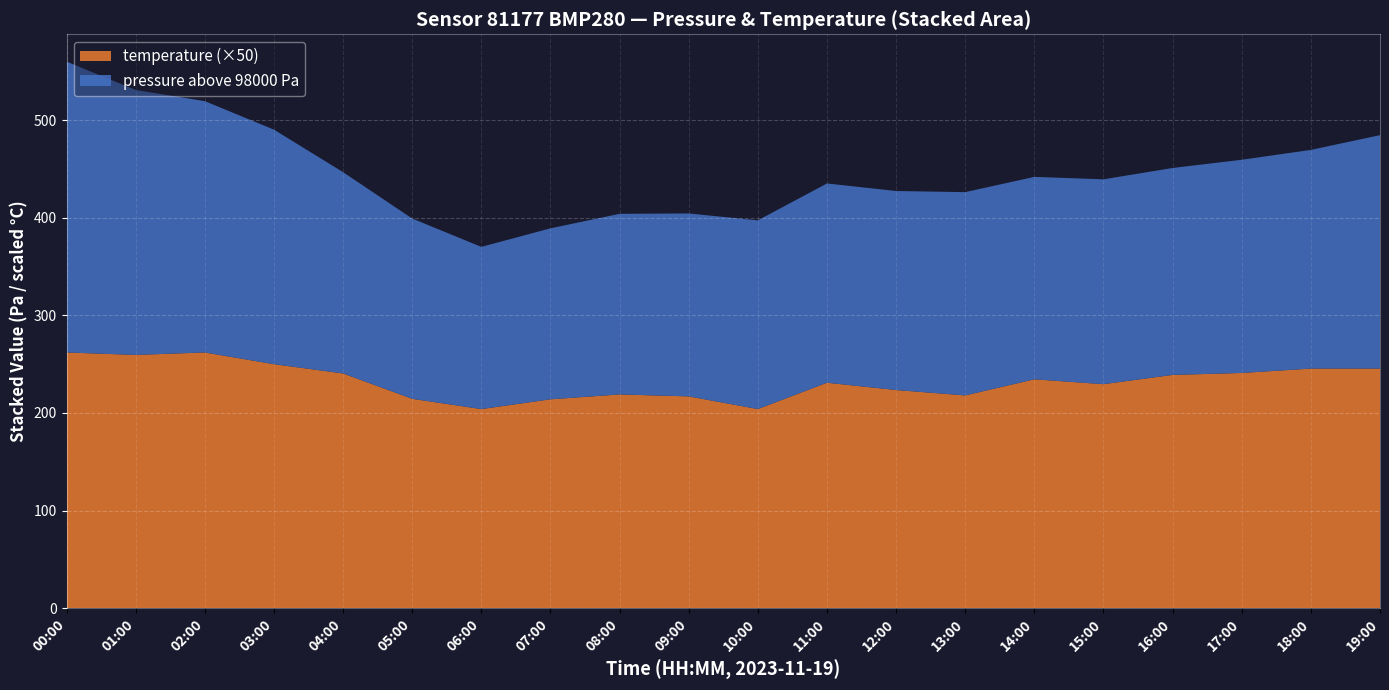

At which category is the sum across all series the highest?

00:00